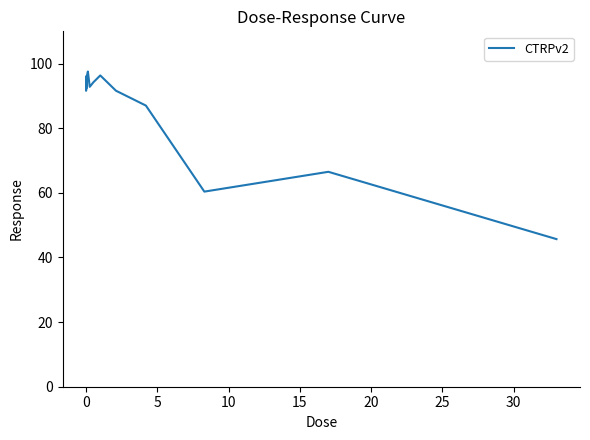

How many interior local peaks (higher than both neighbors) does the data have?

4